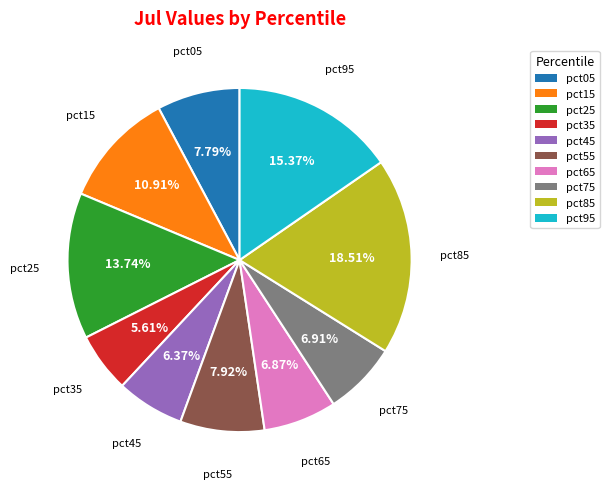

To the nearest percent, what is the average slice percentage?

10%